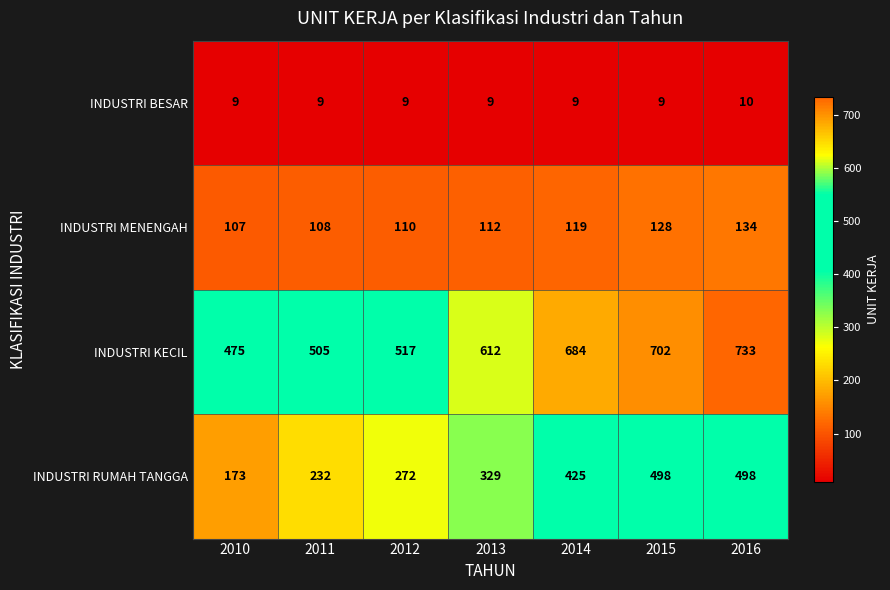

What is the sum of all INDUSTRI MENENGAH values?

818